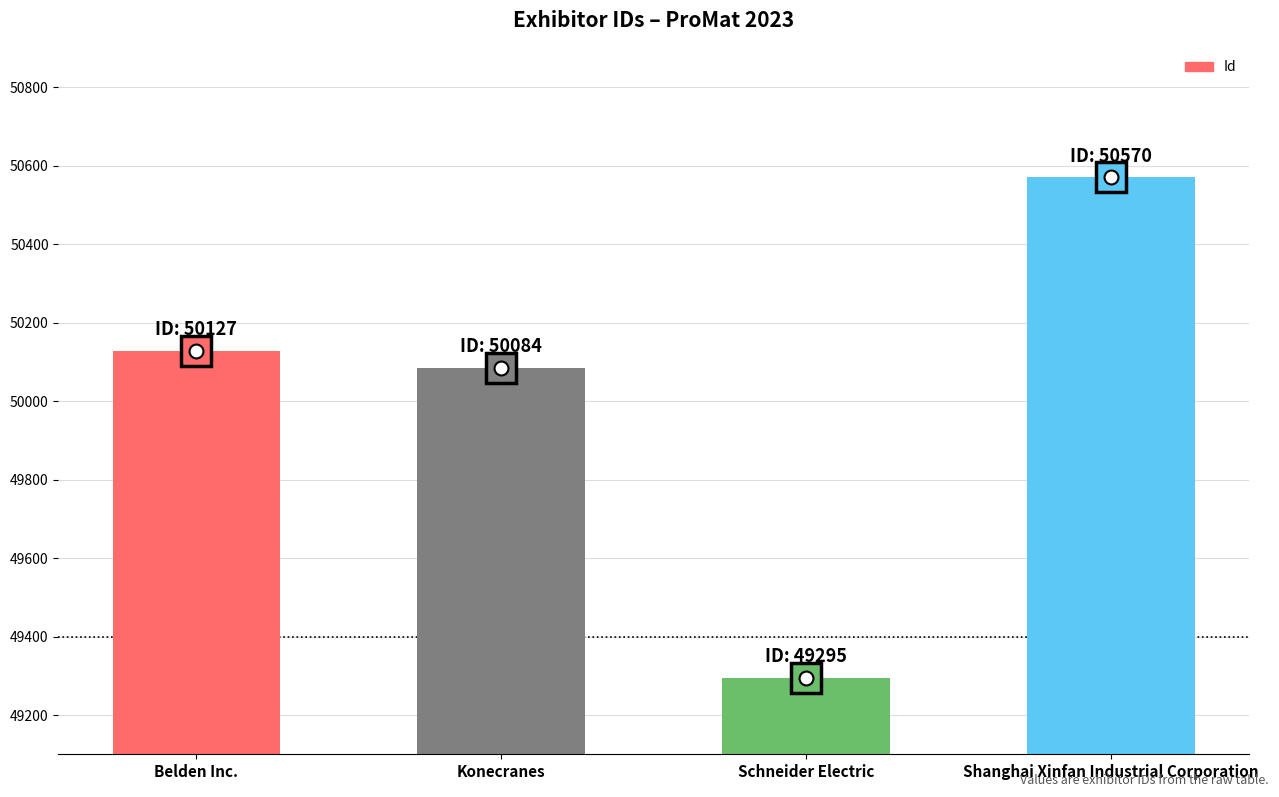

Count the number of data series in this chart.

1